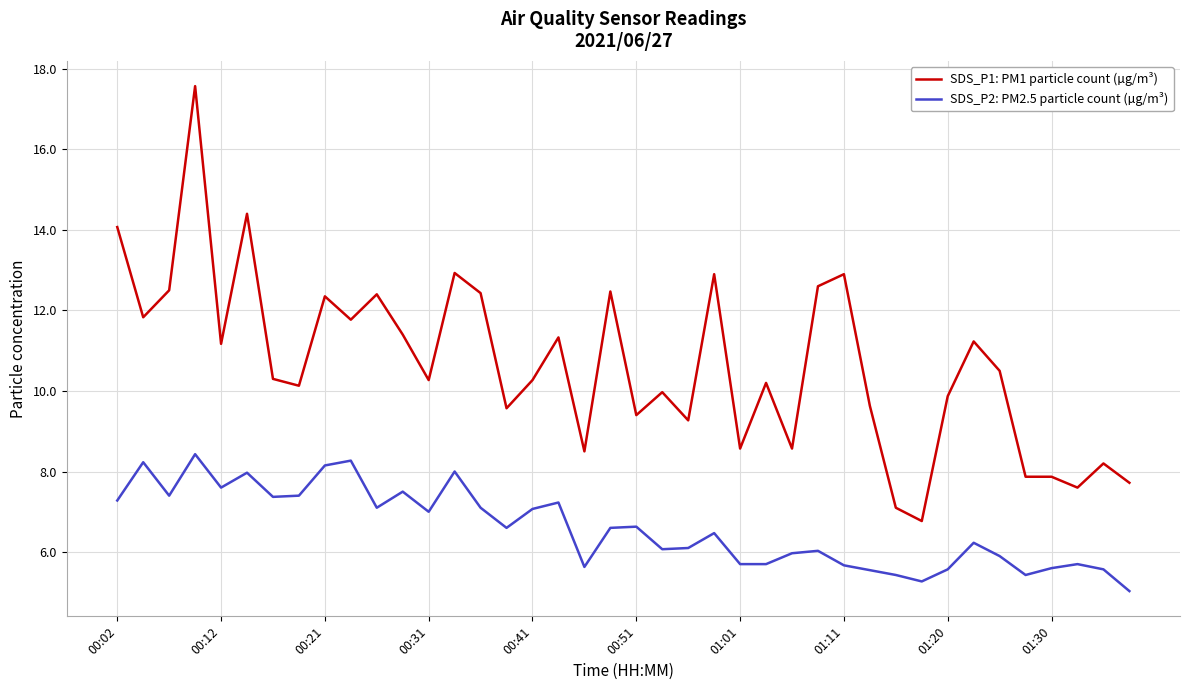

What is the difference between the maximum and minimum values in the SDS_P1: PM1 particle count (µg/m³) series?

10.8